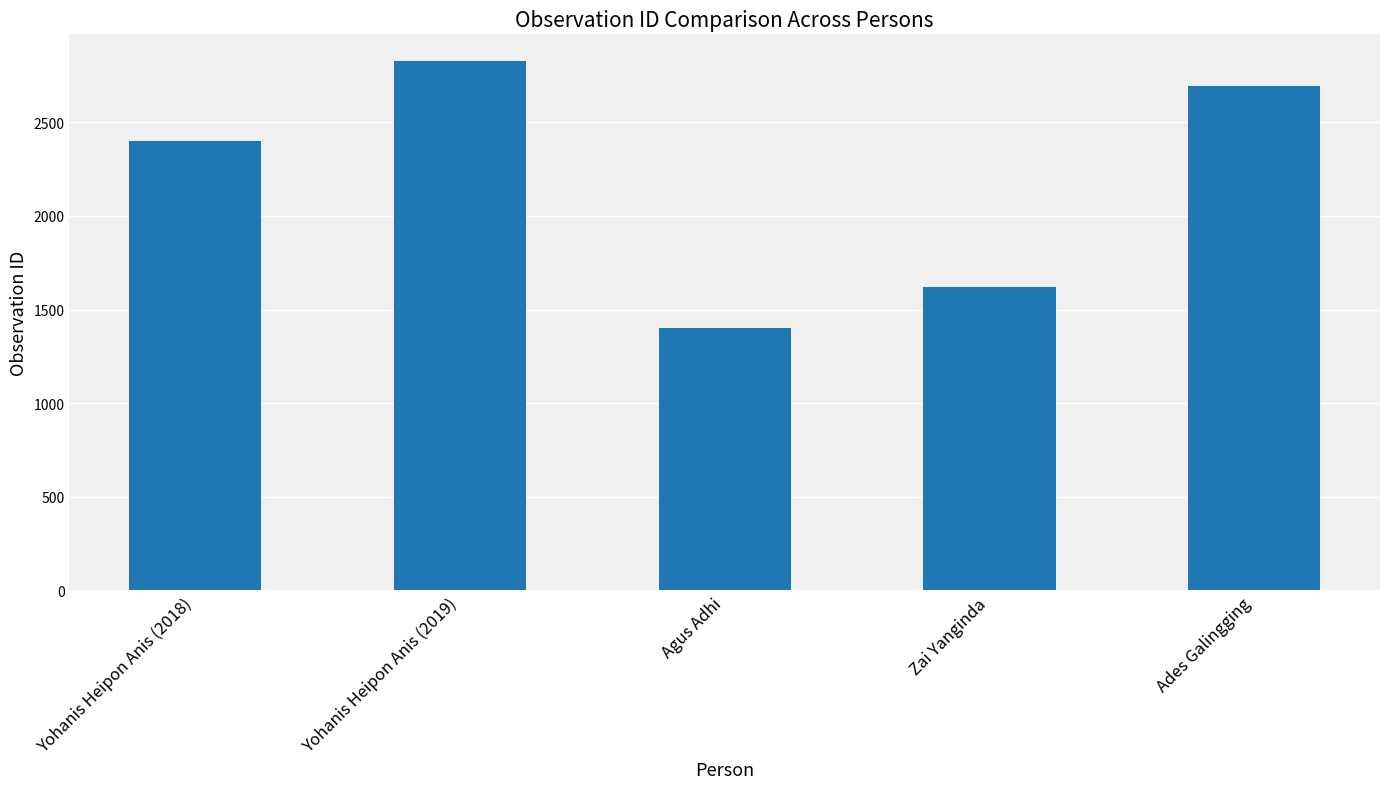

What is the change in value from Agus Adhi to Ades Galingging?

+1297